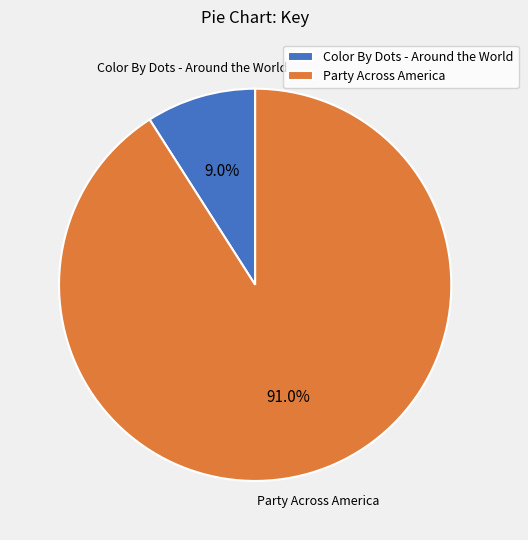

True or false: Color By Dots - Around the World accounts for 9% of the total.

True